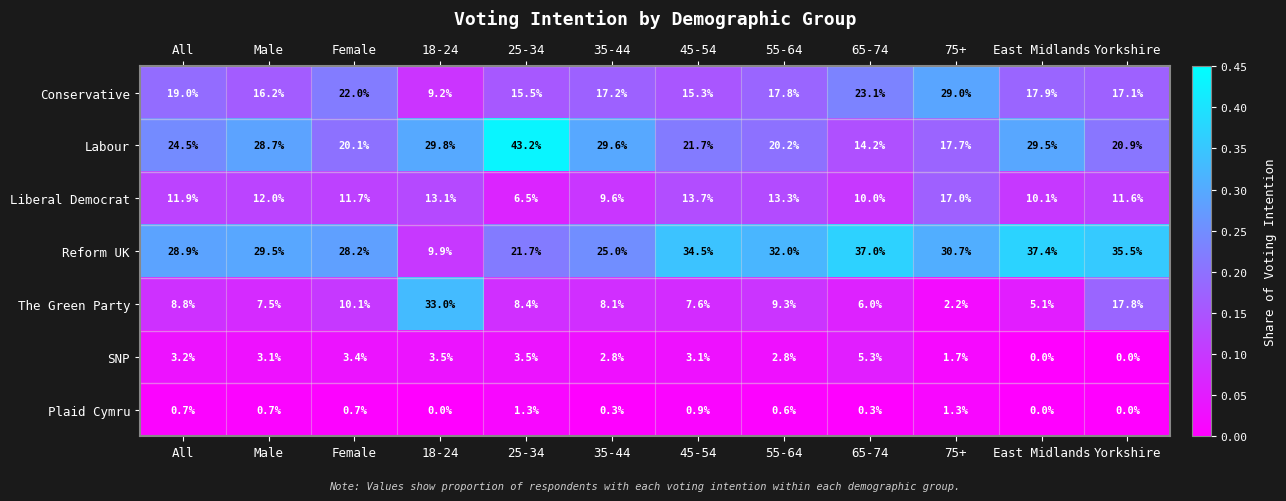

What is the maximum value shown in the chart?

43.2